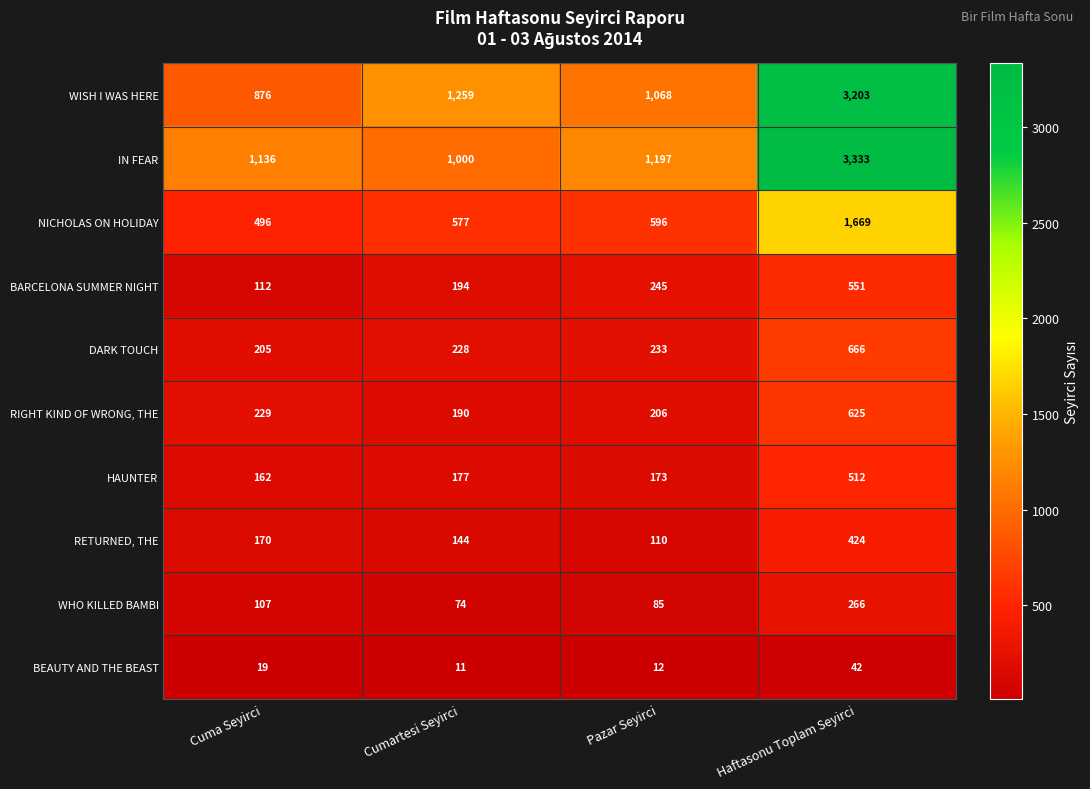

At which category does the chart reach its minimum across all series?

Cumartesi Seyirci